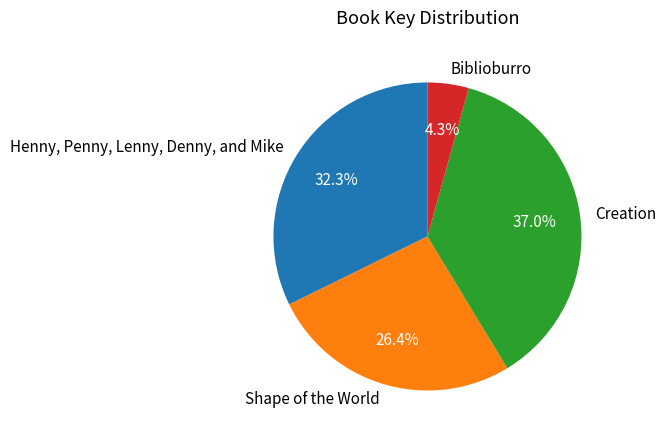

To the nearest percent, what portion does Henny, Penny, Lenny, Denny, and Mike represent?

32%